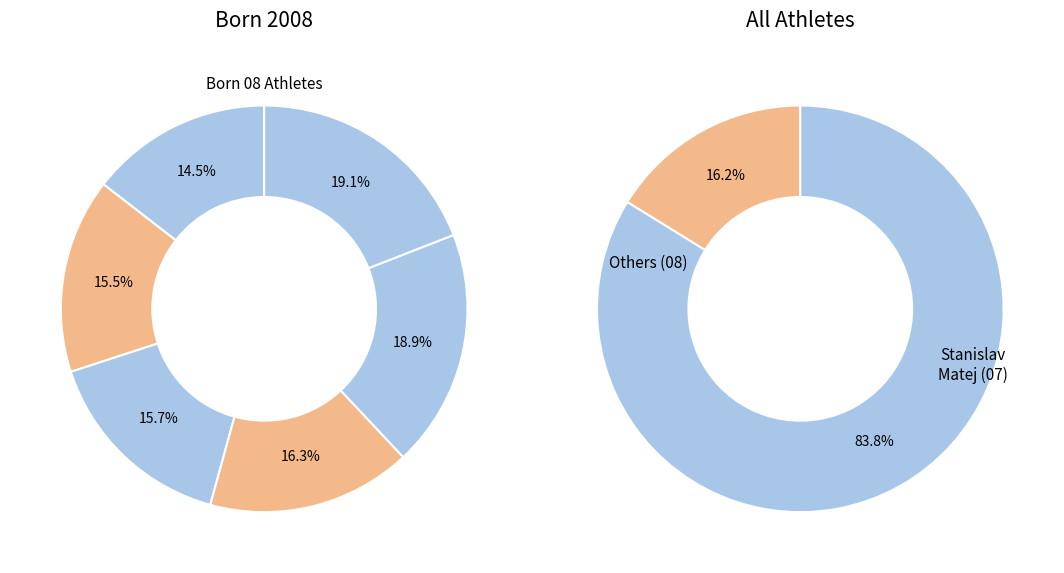

What is the largest slice in the pie chart?

Stanislav Matej